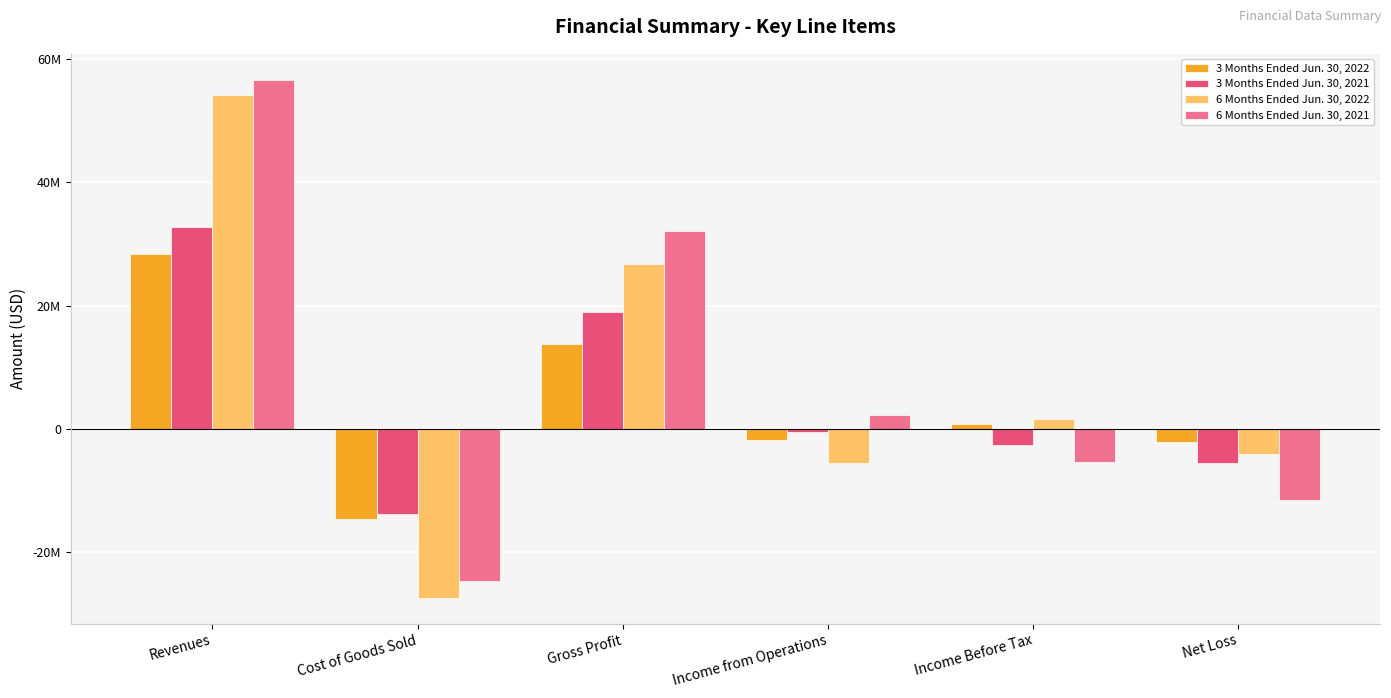

What is the total value across all series at Income from Operations?

-5631821